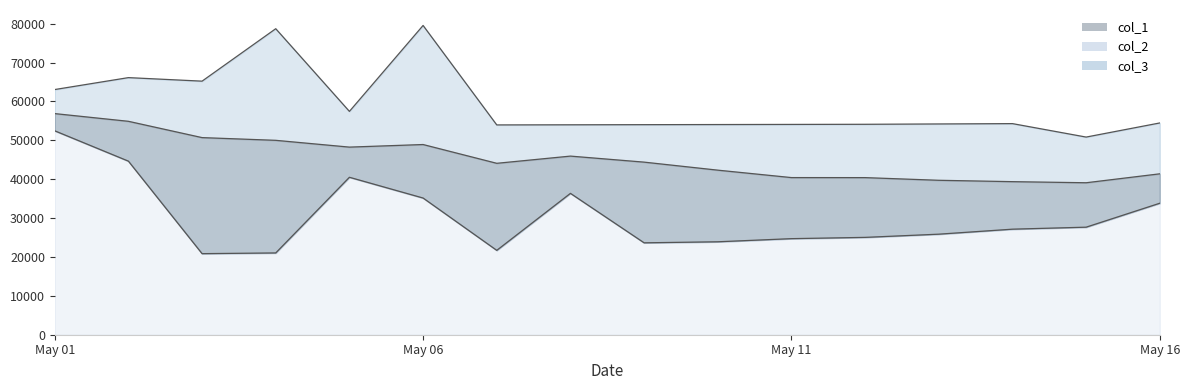

Count the number of categories in the chart.

16